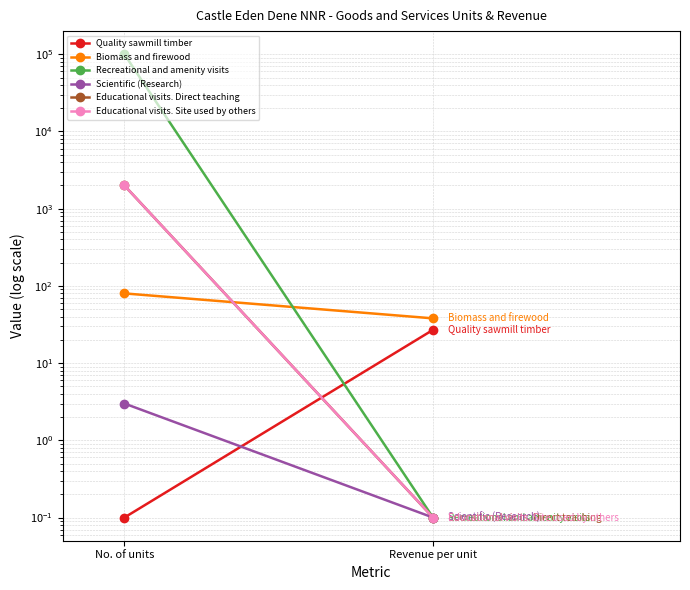

What is the label of the 2nd point from the left?

Revenue per unit